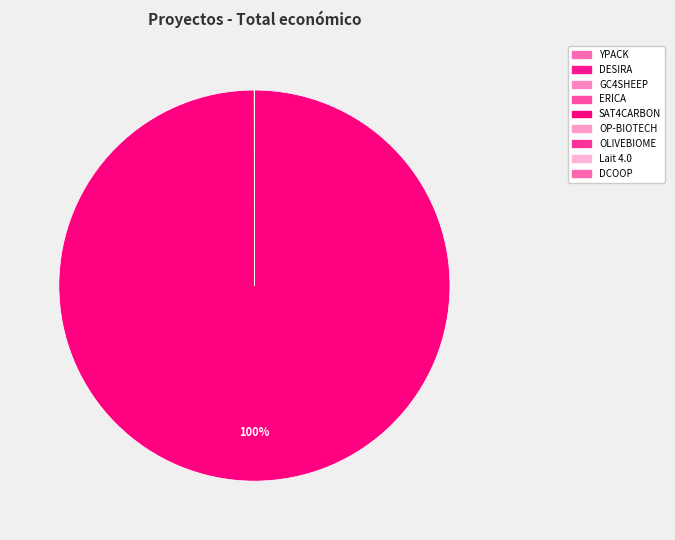

Rank the categories by value from lowest to highest.

DCOOP, ERICA, Lait 4.0, OLIVEBIOME, OP-BIOTECH, GC4SHEEP, DESIRA, YPACK, SAT4CARBON